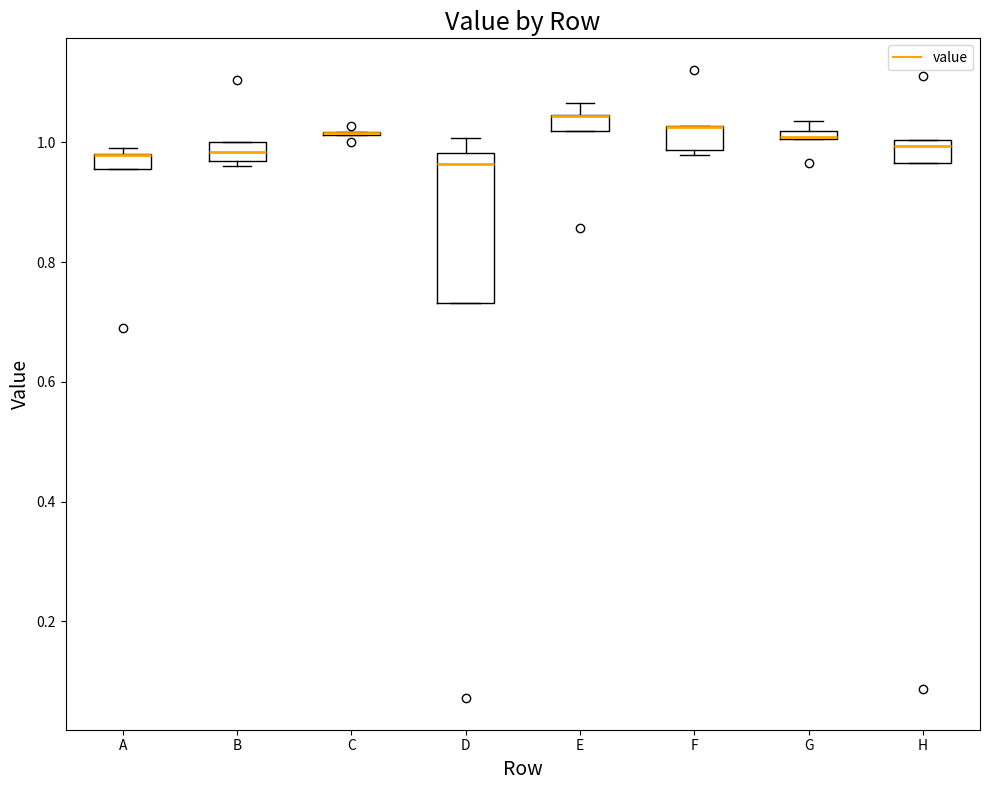

Which box is the tallest, from its lower edge to its upper edge?

D